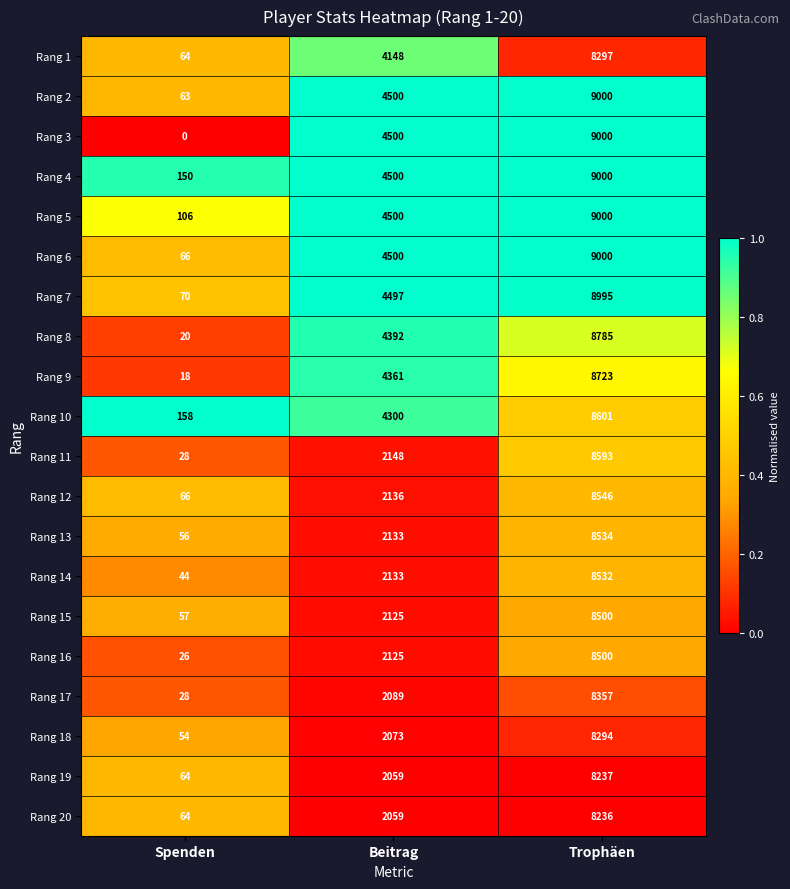

Where is Rang 11 nearest to the value 4310?

Beitrag